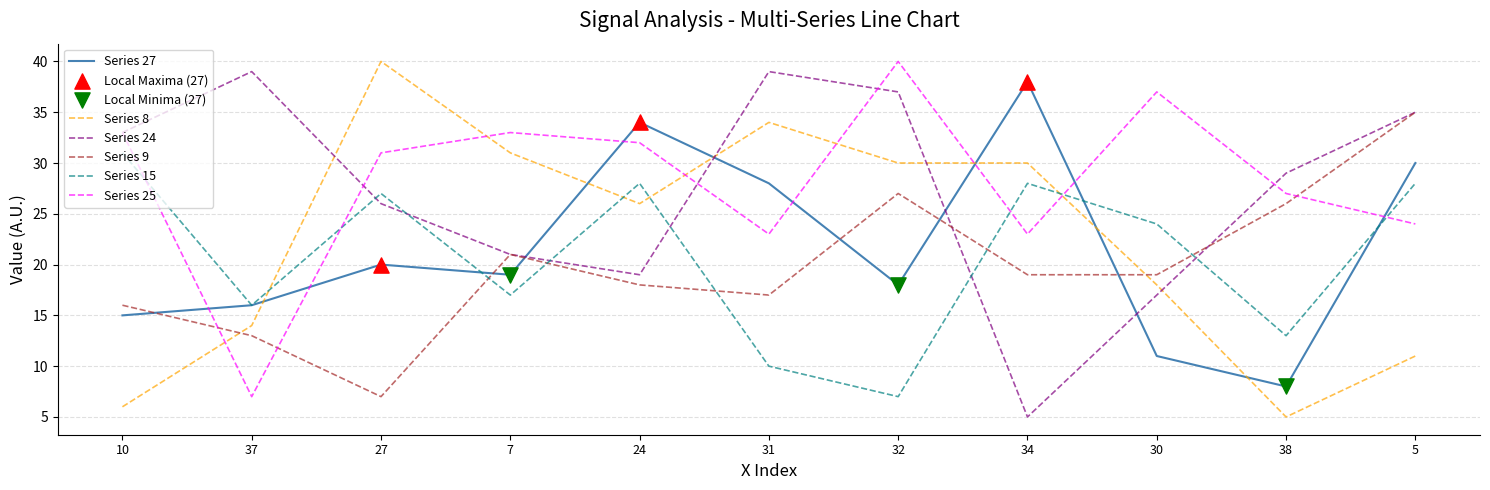

After their last crossing, which series has the higher values: Series 24 or Series 8?

Series 24